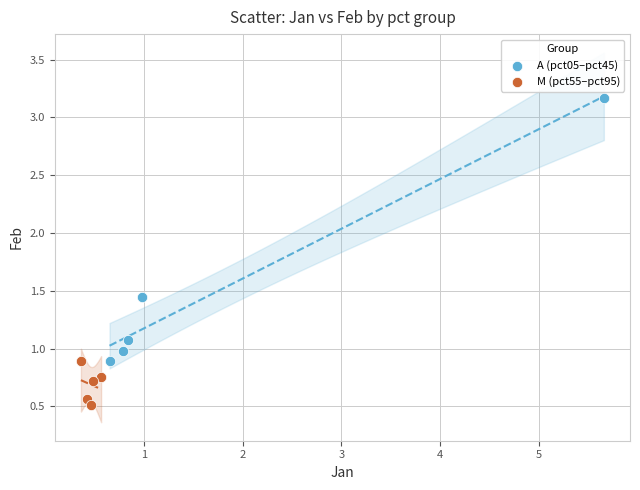

Which series reaches the minimum Y coordinate?

M (pct55–pct95)